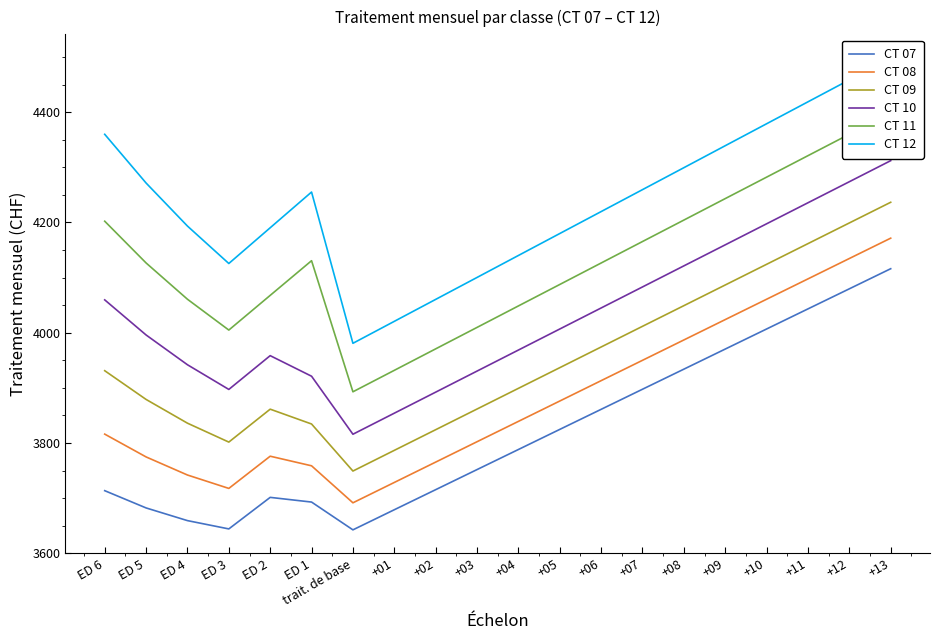

Reading left to right, what are all the values shown in this chart?

CT 07: 3713.6	3682.3	3659.3	3644.2	3701.4	3692.9	3642.6	3679.0	3715.4	3751.8	3788.2	3824.7	3861.1	3897.6	3933.9	3970.4	4006.8	4043.2	4079.7	4116.1
CT 08: 3816.2	3774.8	3742.0	3717.7	3776.1	3758.7	3691.6	3728.5	3765.4	3802.3	3839.2	3876.2	3913.1	3950.0	3986.9	4023.8	4060.8	4097.6	4134.6	4171.5
CT 09: 3931.2	3879.1	3836.0	3801.7	3861.4	3834.5	3749.2	3786.7	3824.2	3861.7	3899.2	3936.7	3974.2	4011.7	4049.1	4086.6	4124.1	4161.6	4199.1	4236.6
CT 10: 4059.6	3995.9	3941.9	3897.2	3958.4	3921.2	3815.9	3854.1	3892.2	3930.4	3968.6	4006.8	4044.9	4083.1	4121.2	4159.4	4197.6	4235.7	4273.9	4312.1
CT 11: 4202.2	4126.6	4060.8	4004.8	4067.8	4130.6	3892.9	3931.8	3970.8	4009.7	4048.6	4087.5	4126.4	4165.4	4204.3	4243.2	4282.1	4321.1	4360.0	4398.9
CT 12: 4359.9	4271.5	4193.4	4125.6	4190.4	4255.1	3980.8	4020.7	4060.4	4100.2	4140.1	4179.9	4219.7	4259.5	4299.3	4339.1	4378.9	4418.8	4458.6	4498.4